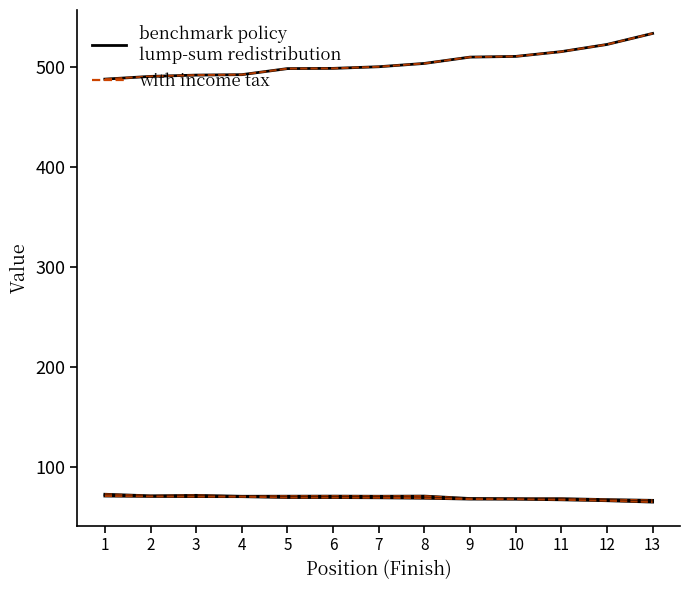

Is this an area chart (filled region under the line)?

No